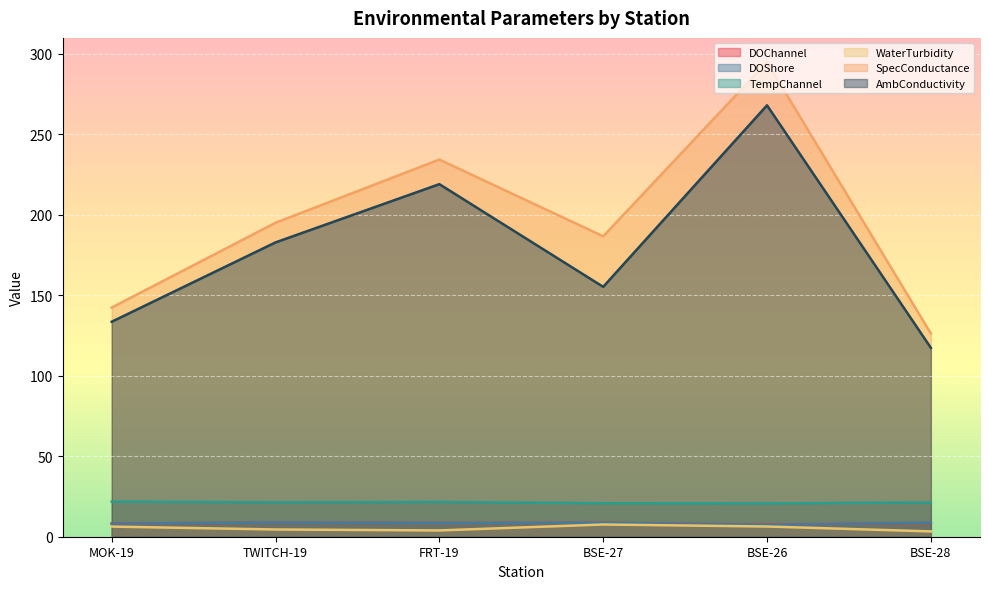

Is the value of WaterTurbidity at TWITCH-19 greater than the value of SpecConductance at BSE-26?

No